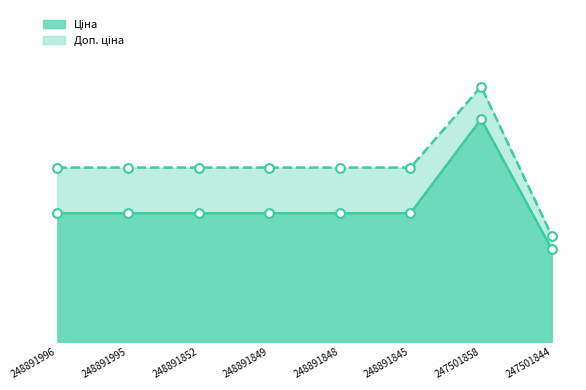

At which category is the sum across all series the highest?

247501858